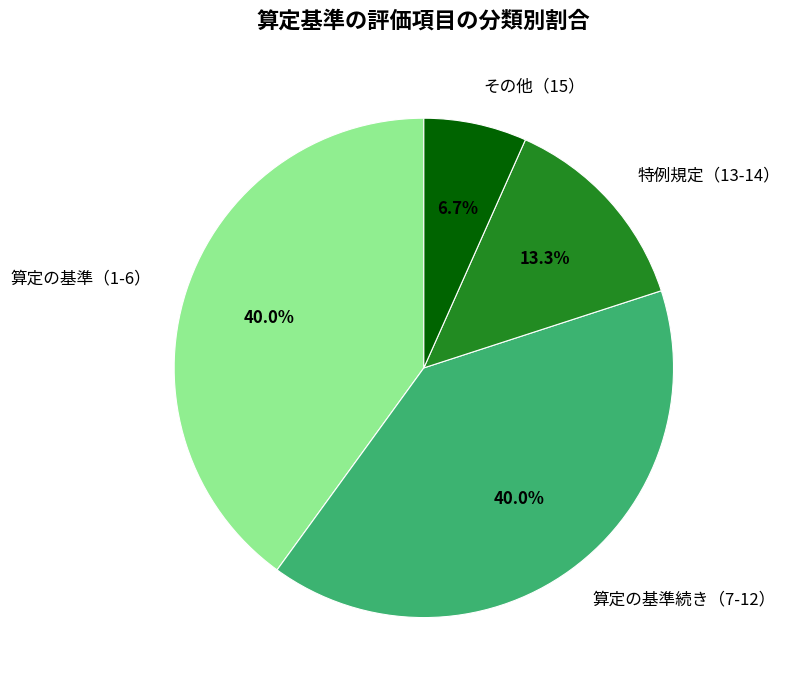

Count the number of slices in the pie.

4